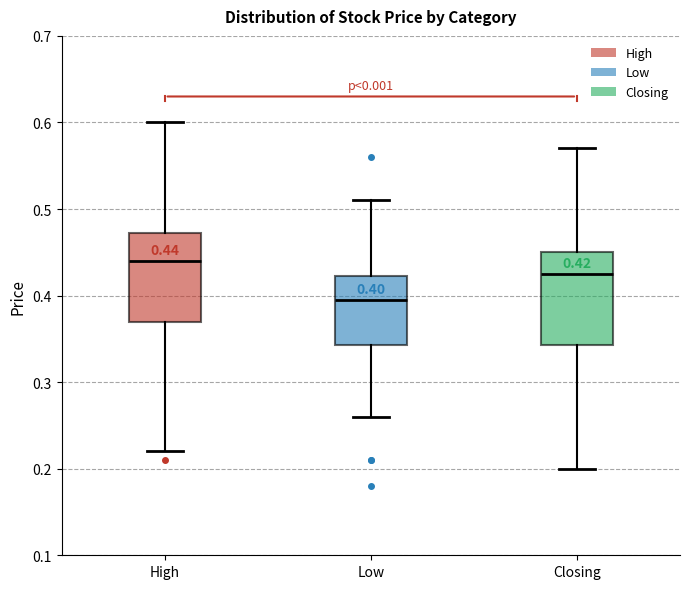

Which box's median line is the lowest?

Low